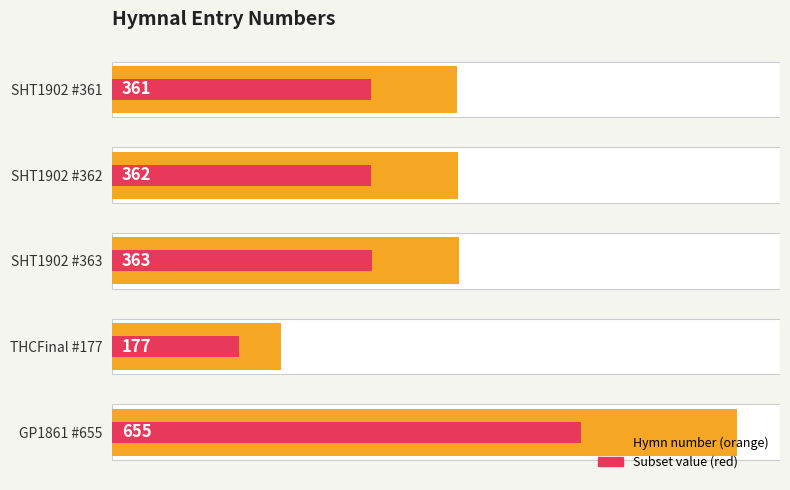

Reading left to right, what are all the values shown in this chart?

Hymn number (avg style): 361.0	362.0	363.0	177.0	655.0
Hymn number (max style): 270.8	271.5	272.2	132.8	491.2